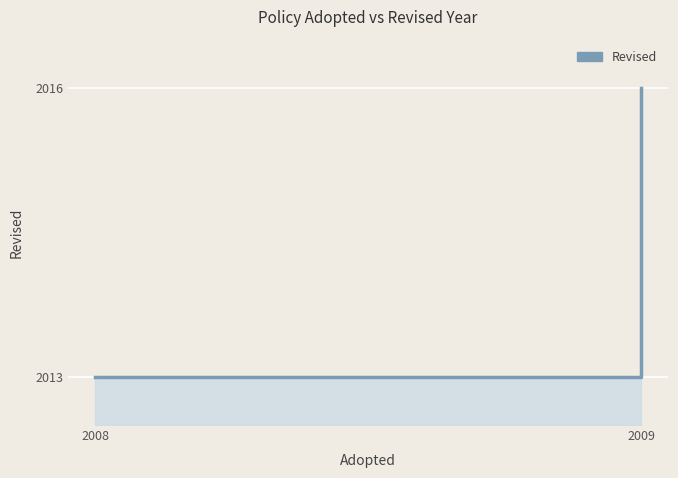

What is the approximate value at 2009?

2016